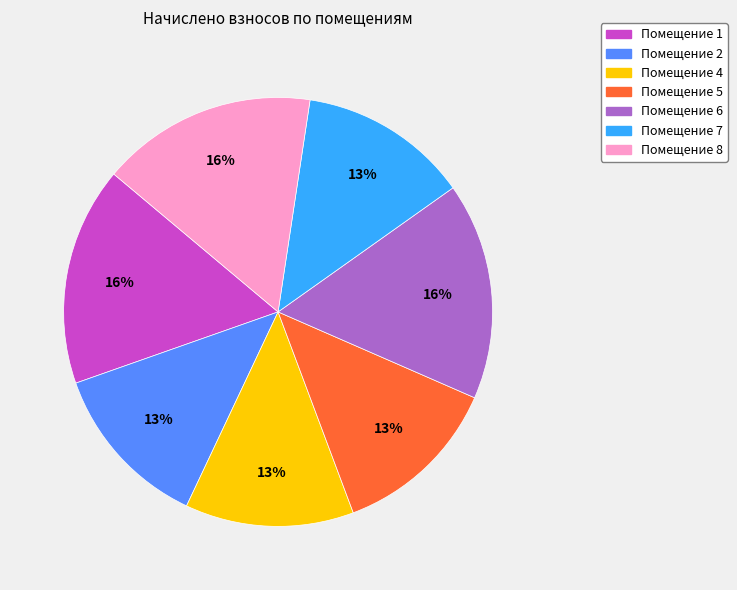

Between Помещение 1 and Помещение 7, which is larger?

Помещение 1